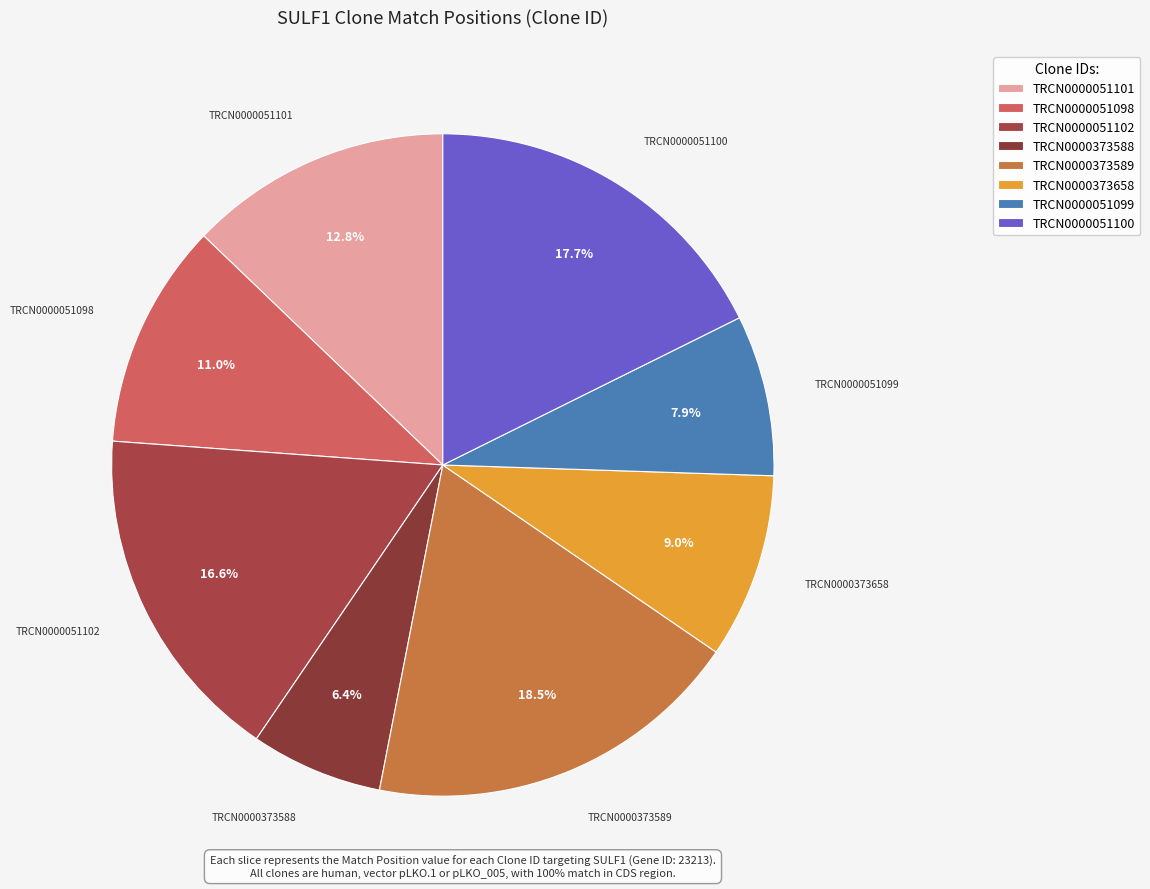

Is there a majority slice in this chart?

No